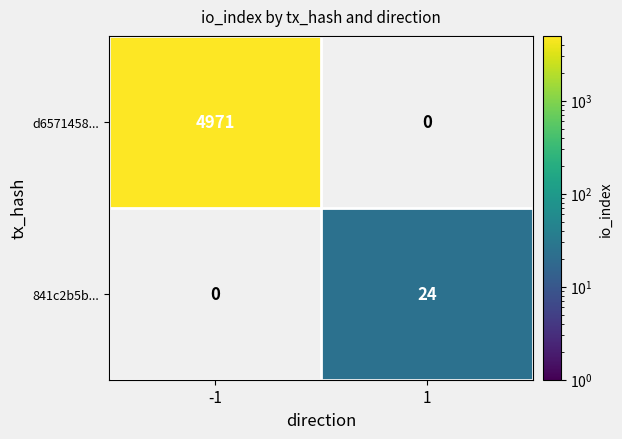

Is it true that d6571458... equals 4971 at -1?

True